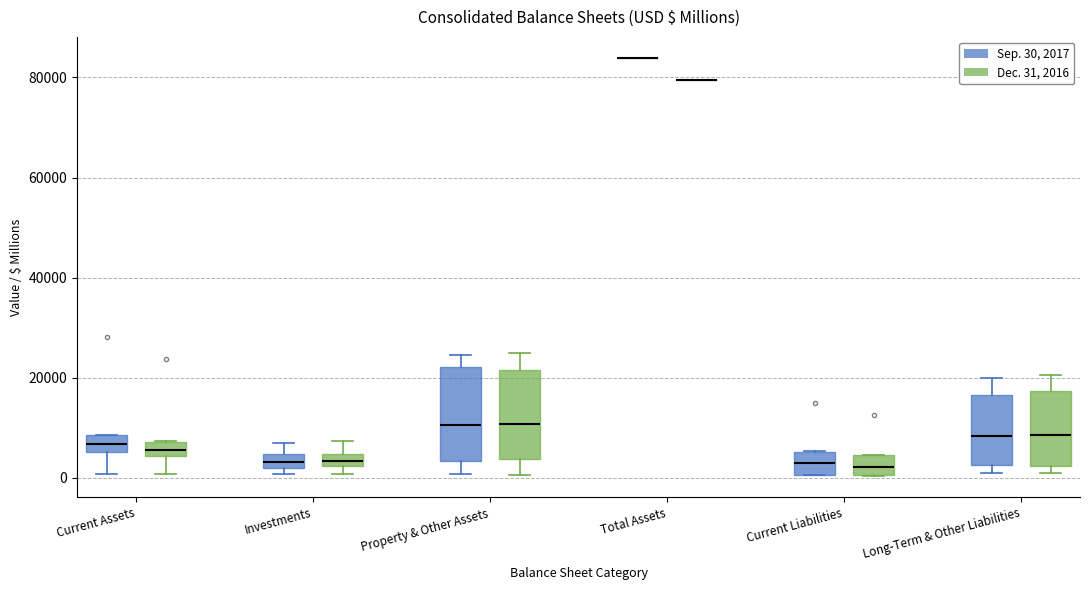

Where is the lower edge of the box for Investments (Sep. 30, 2017) on the y-axis? The values are not printed on the chart, so give them approximately, as read against the axis.

2000